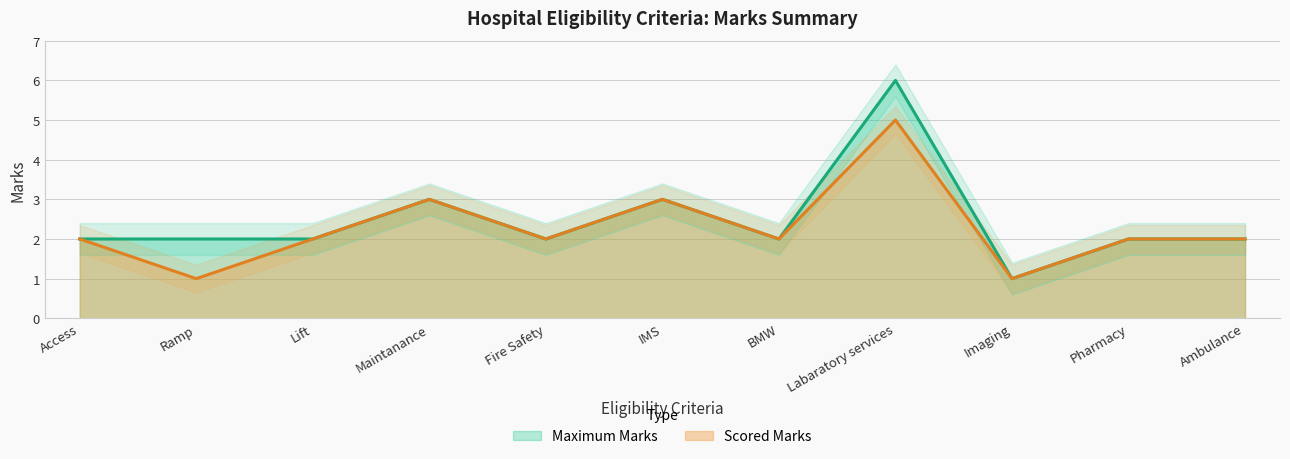

Reading left to right, list all the values displayed in this chart.

Maximum Marks: 2	2	2	3	2	3	2	6	1	2	2
Scored Marks: 2	1	2	3	2	3	2	5	1	2	2